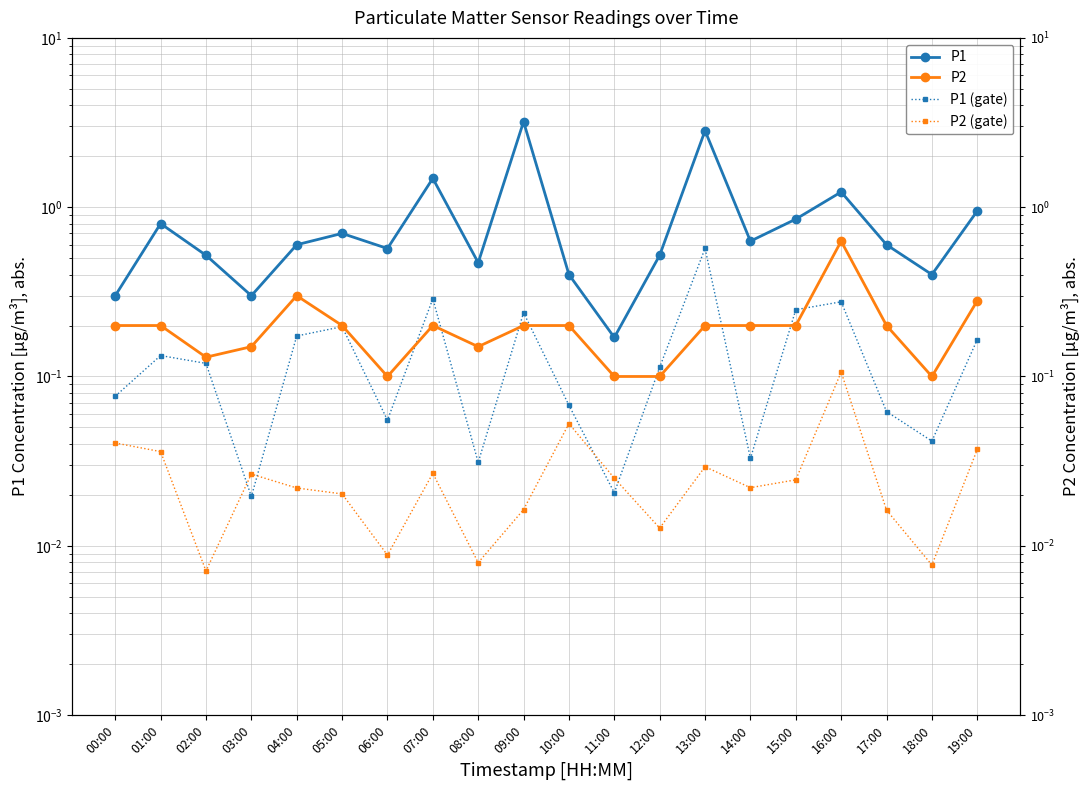

True or false: P2 and P2 (gate) intersect in this chart.

False